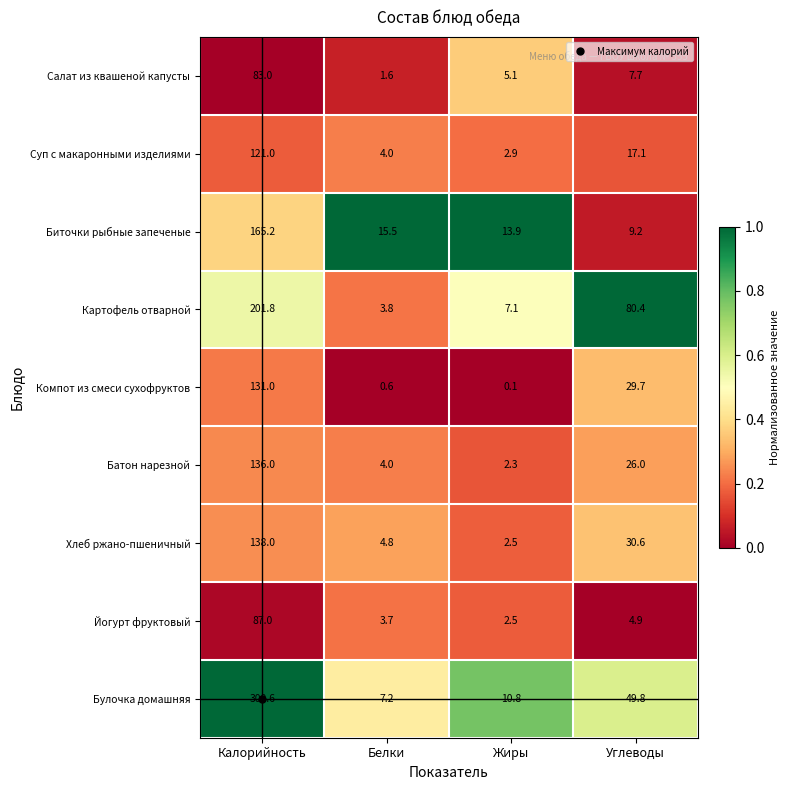

What is the maximum value for Биточки рыбные запеченые?

165.2